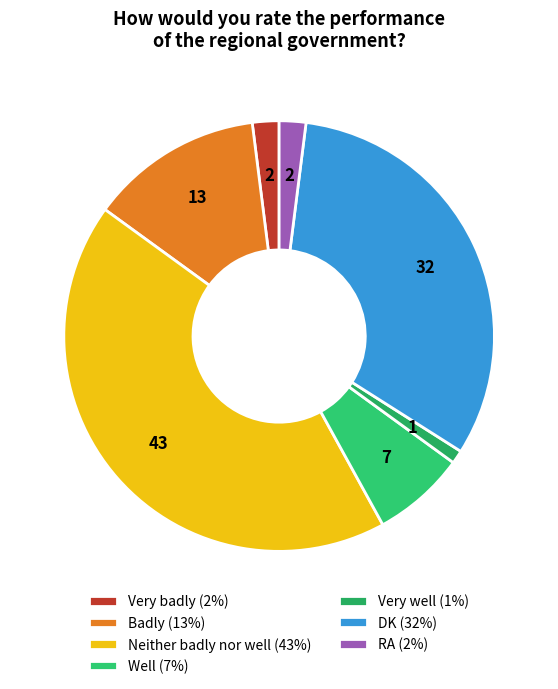

Is it true that Neither badly nor well is 28% of the pie?

False